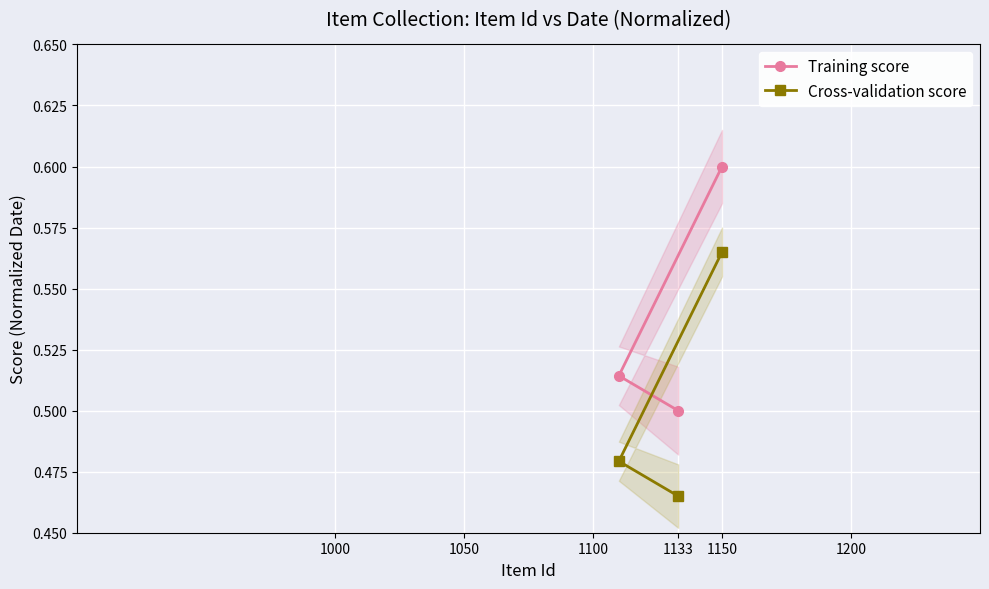

List the series in order of their overall mean, lowest first.

Cross-validation score, Training score